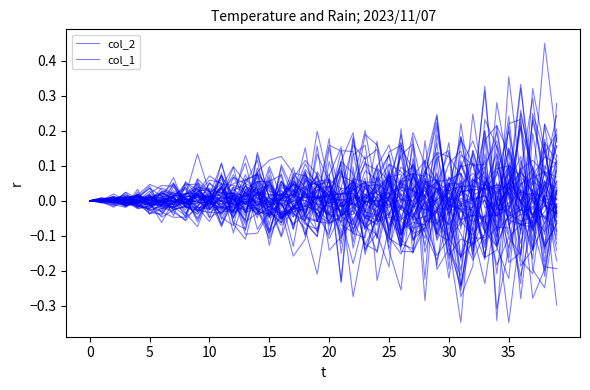

Which series has the widest spread of values?

col_2